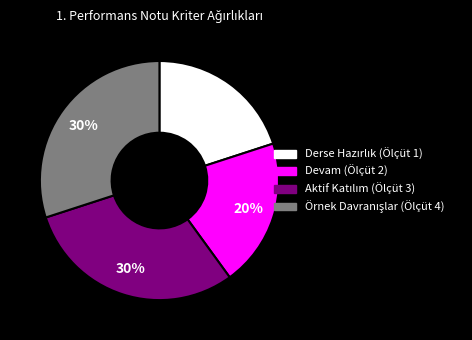

Is there any slice that represents more than half of the pie?

No